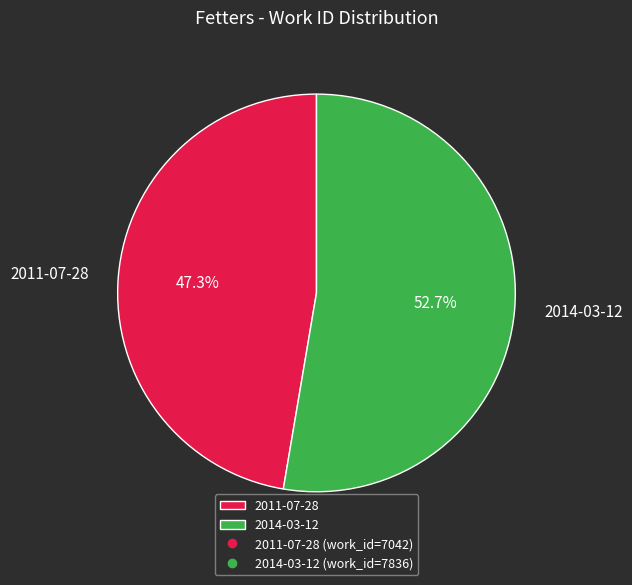

To the nearest percent, what is the average slice percentage?

50%